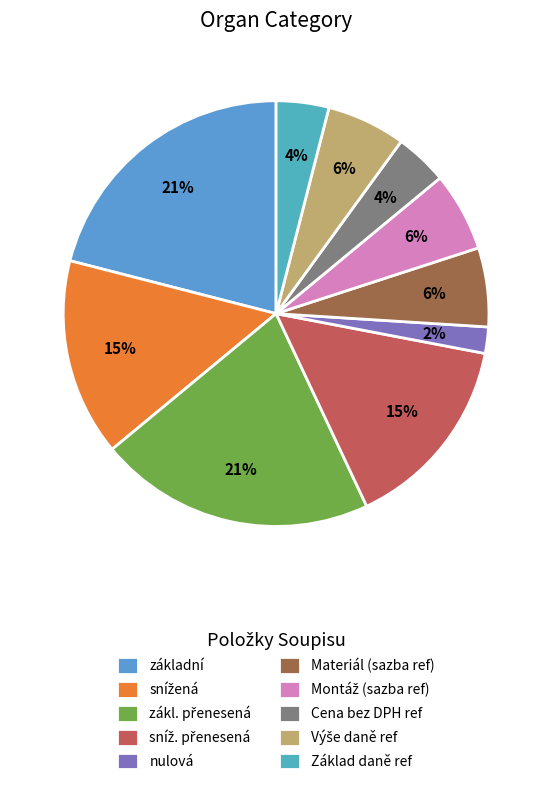

Is it true that zákl. přenesená is 41% of the pie?

False